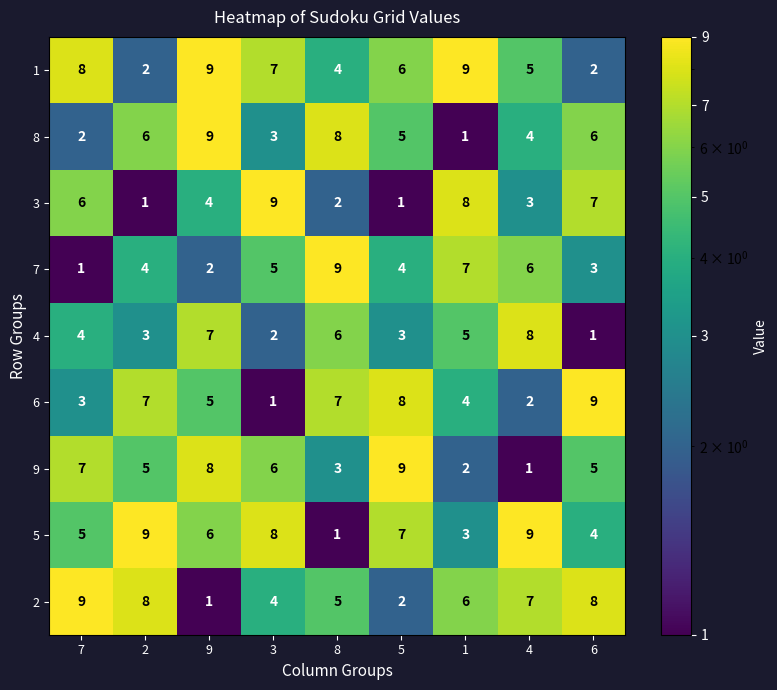

Rank the series at 6 from lowest to highest value.

4, 1, 7, 5, 9, 8, 3, 2, 6